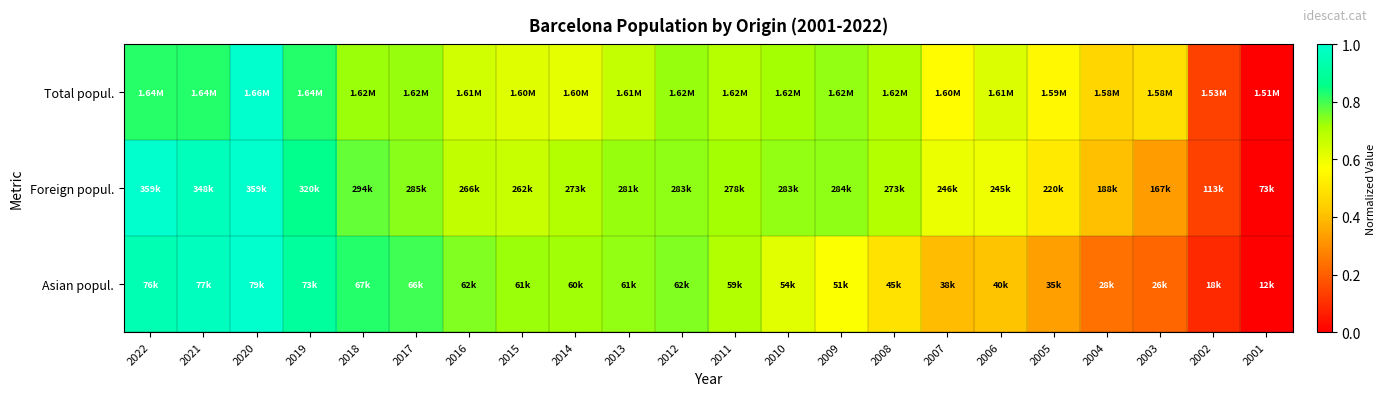

At 2008, list the series in order from smallest to largest.

Asian popul., Total popul., Foreign popul.